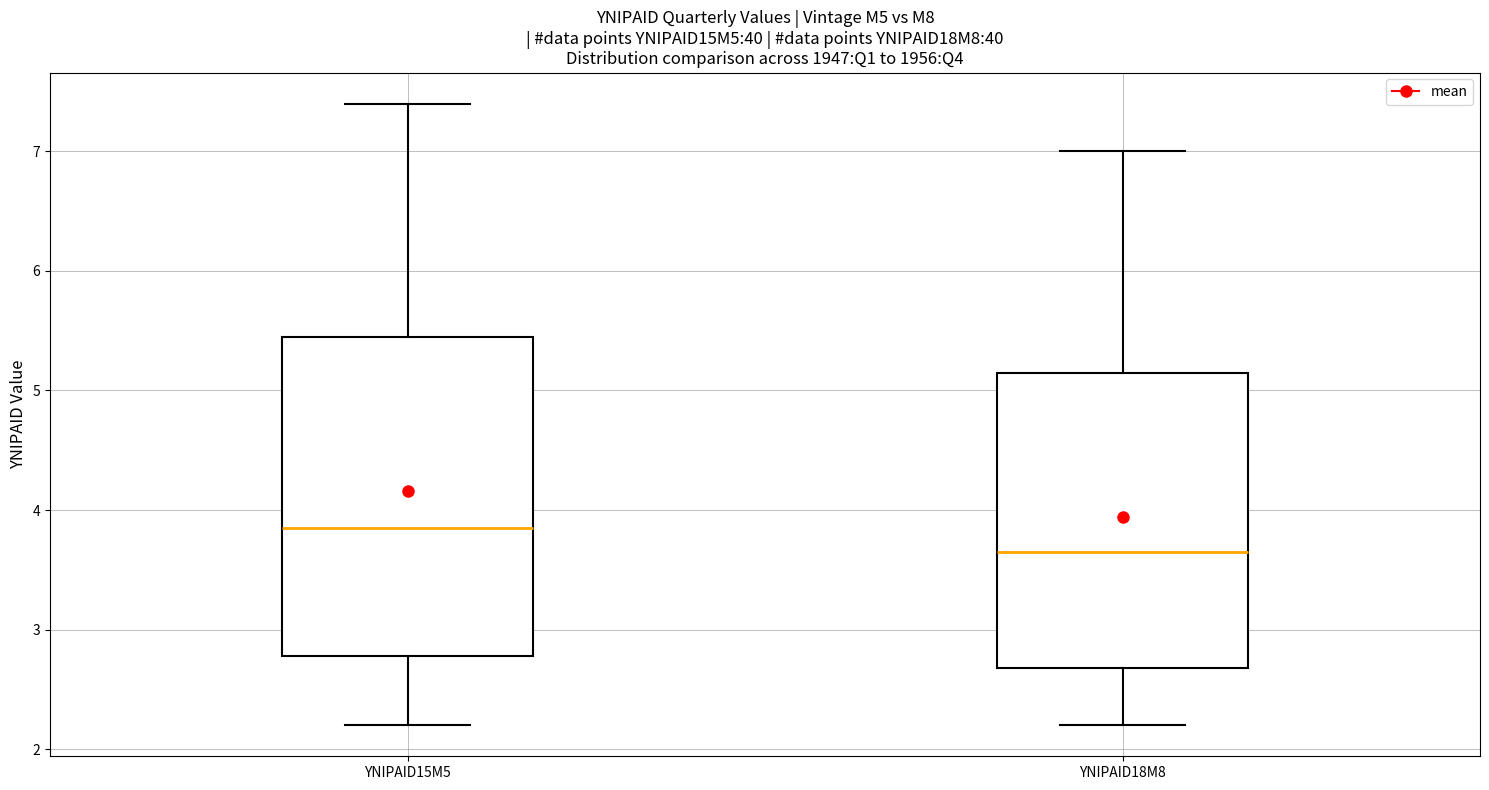

Where does the median line of the box for YNIPAID18M8 sit on the y-axis? The values are not printed on the chart, so give them approximately, as read against the axis.

3.7